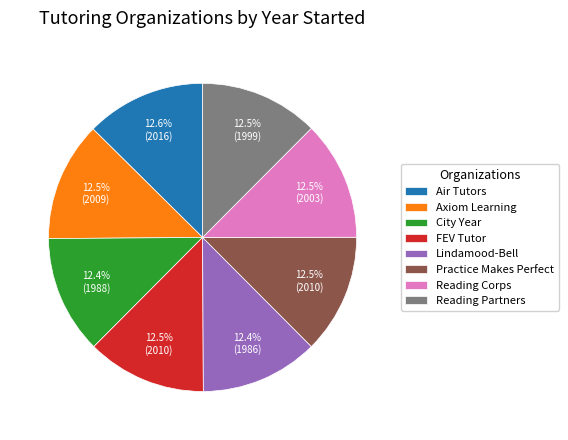

To the nearest percent, what percentage of the pie is City Year?

12%